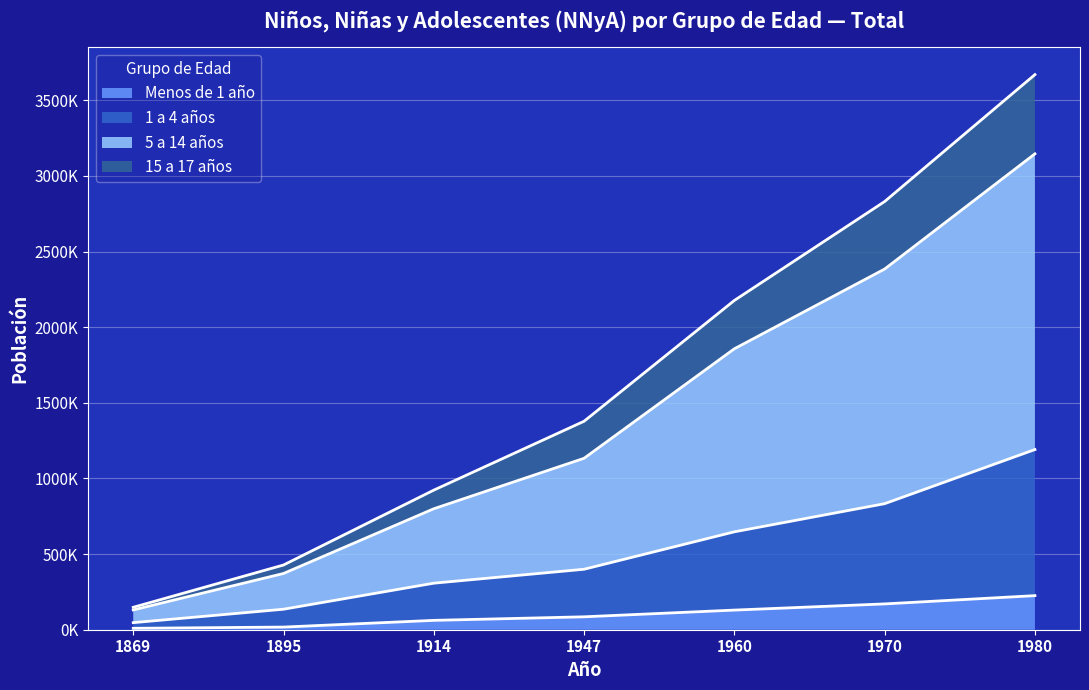

Between 1947 and 1970, which series saw the biggest shift?

5 a 14 años